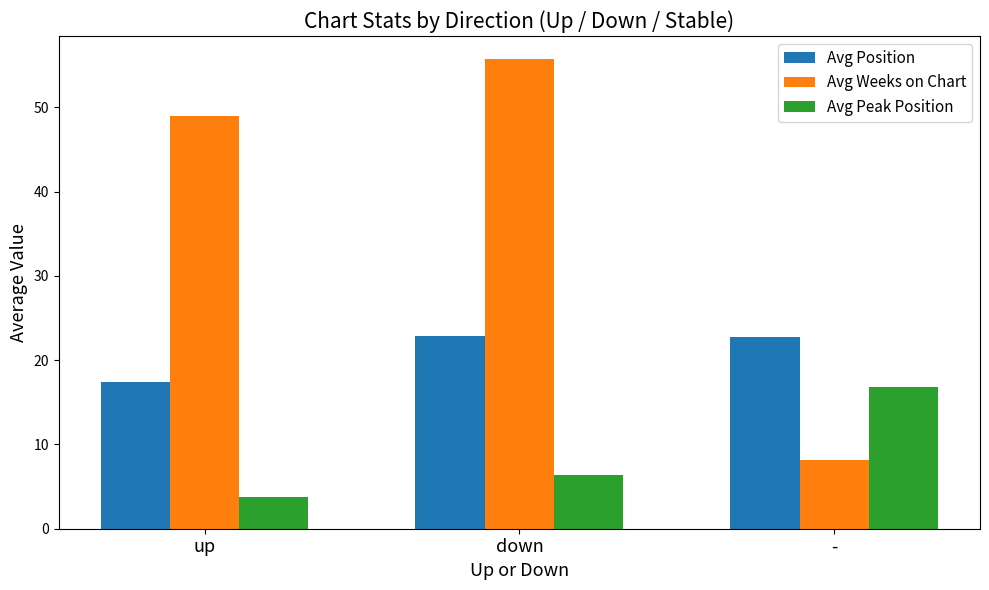

What is the total value across all series at up?

70.1